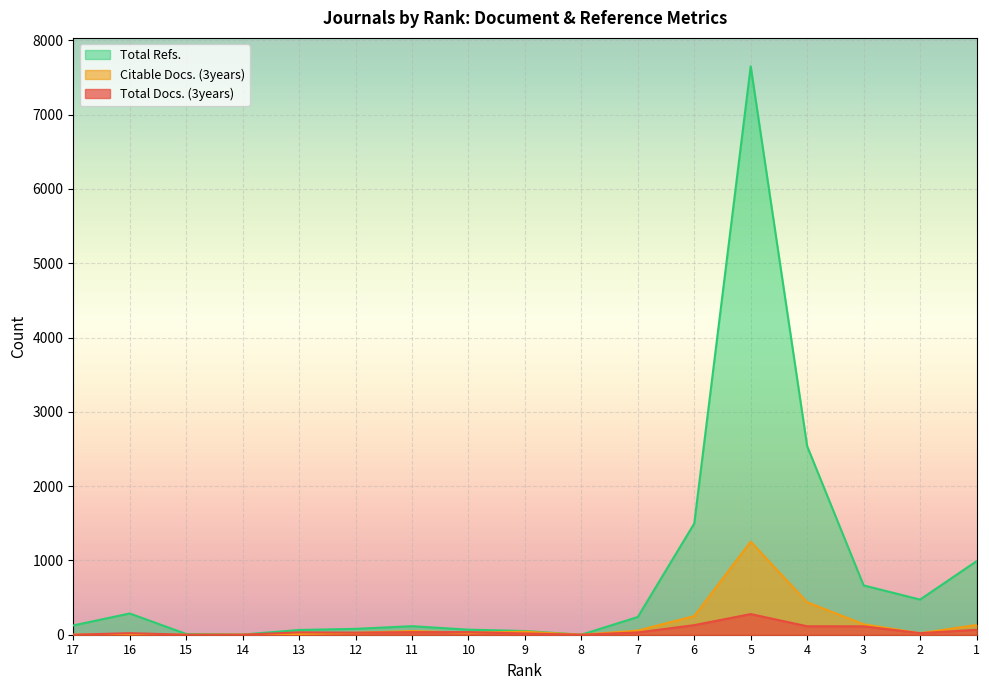

True or false: Total Refs. and Citable Docs. (3years) cross at least once.

False